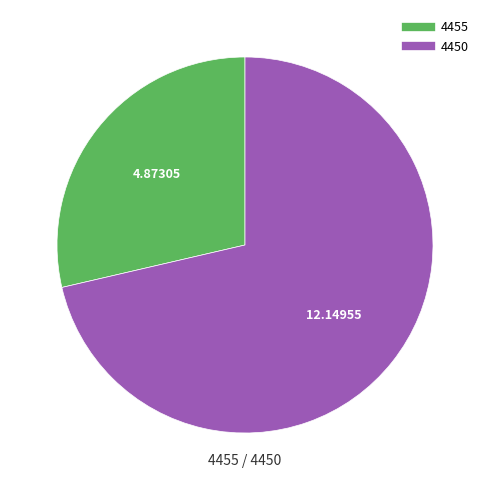

Approximately how many times larger is the value at 4450 compared to 4455?

2.5